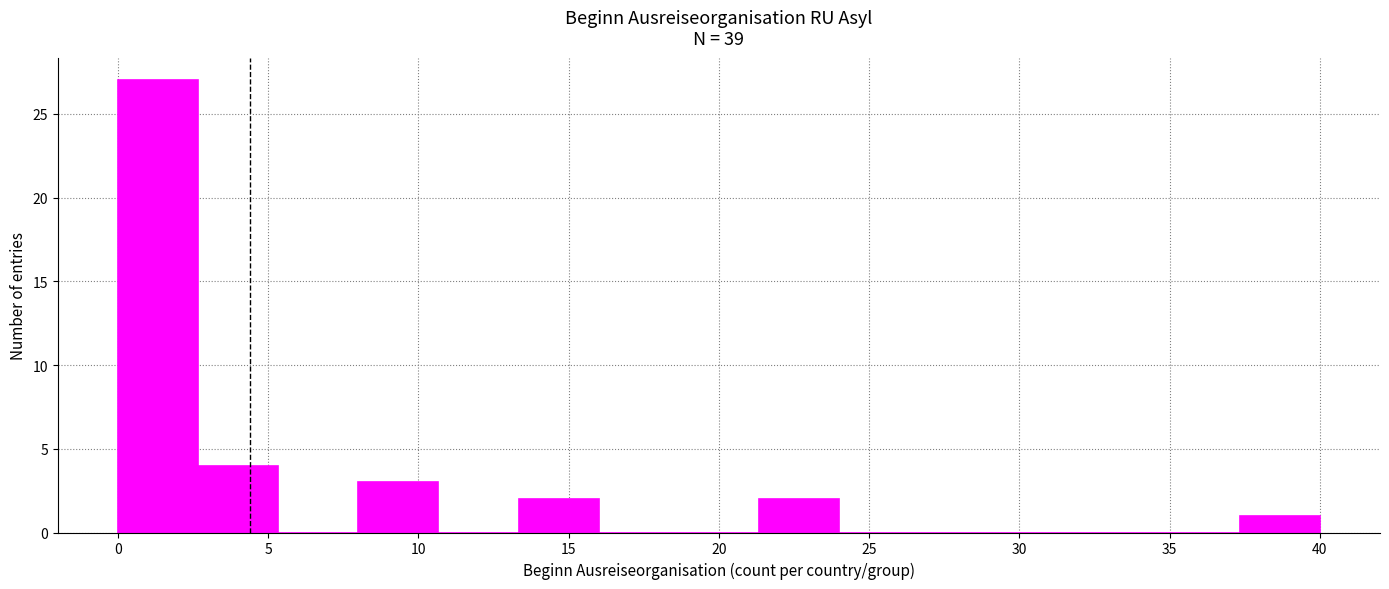

Which range on the x-axis has the tallest bar?

0.0 to 2.5